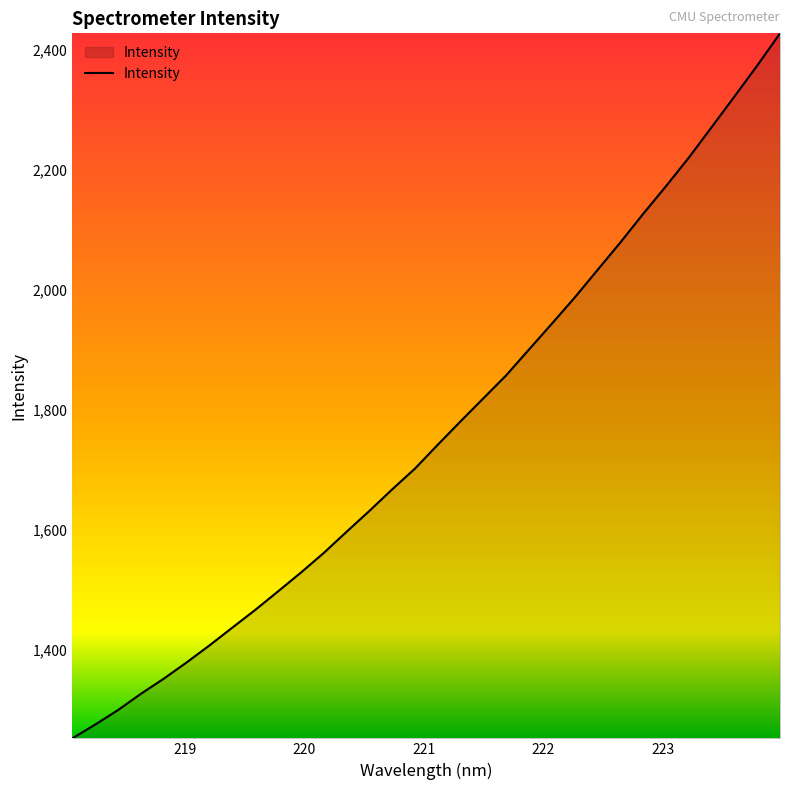

How many categories are shown in the chart?

32